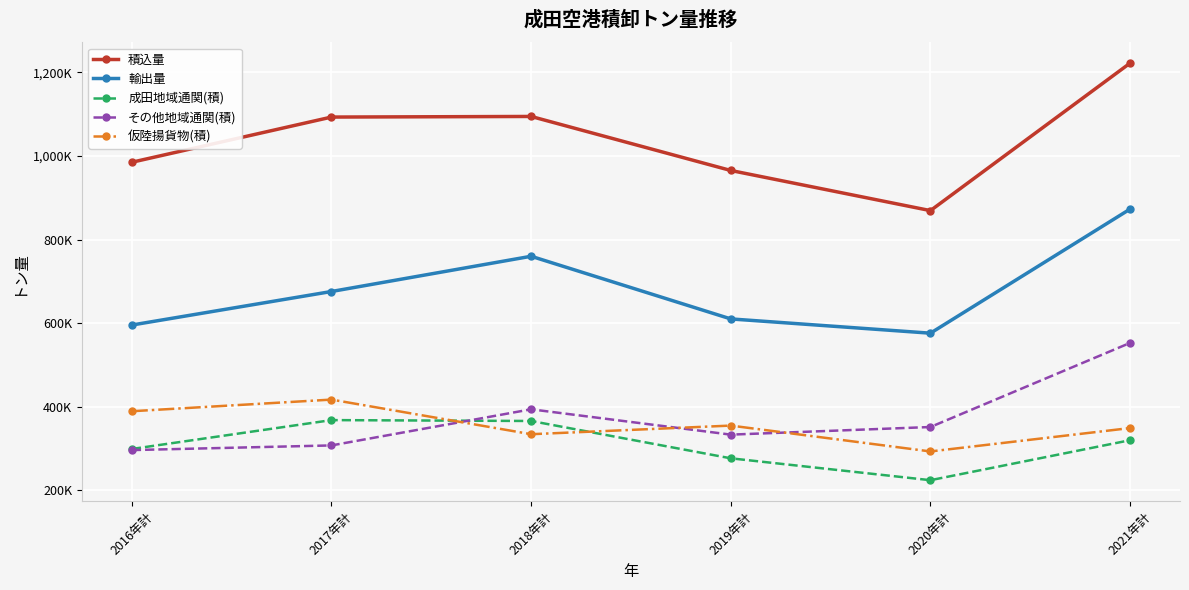

What is the sum of the 輸出量 values at 2016年計 and 2019年計?

1205951